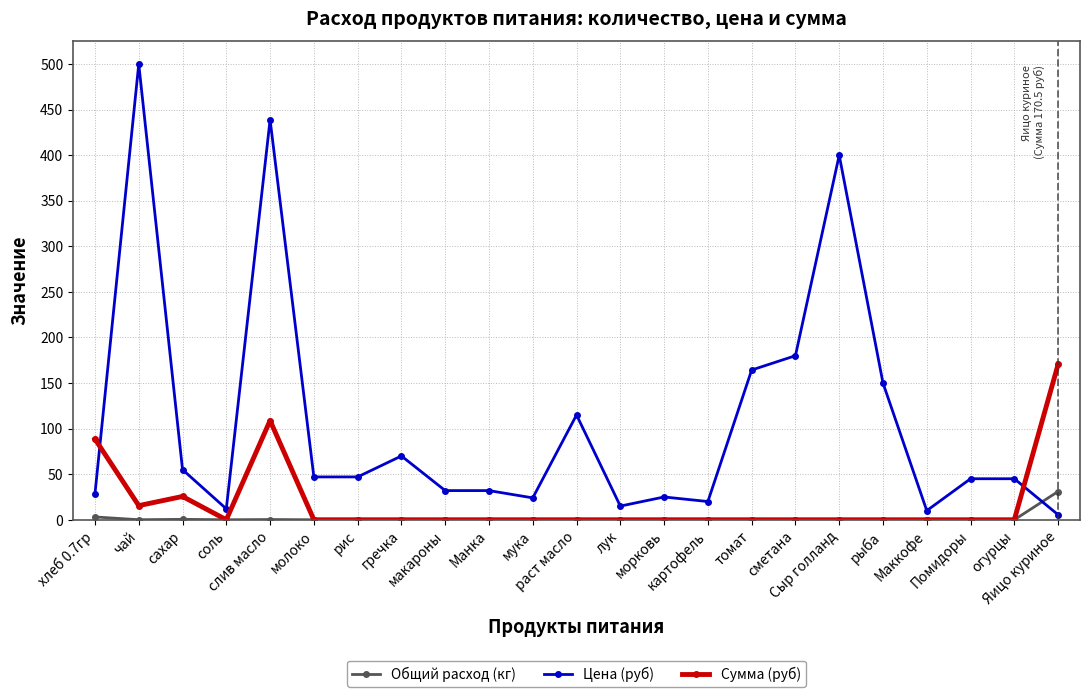

What is the average value of the Общий расход (кг) series?

1.5